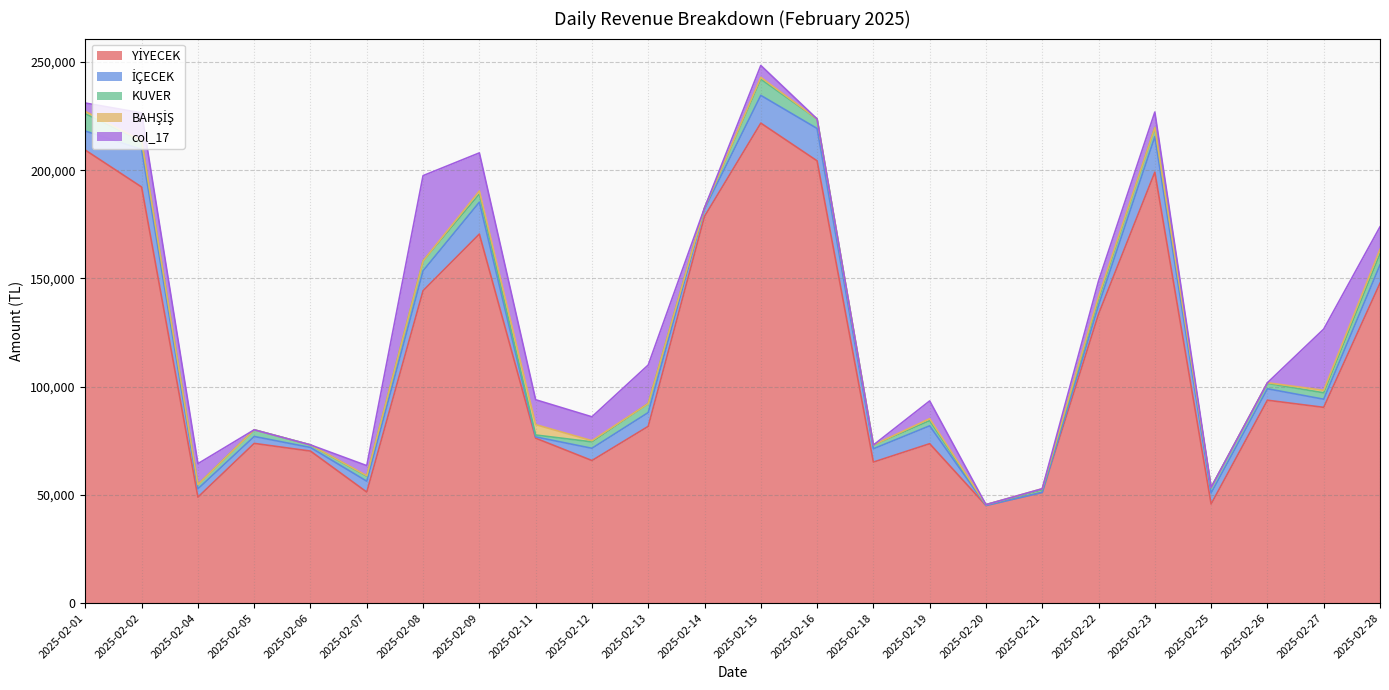

Where is KUVER nearest to the value 4200?

2025-02-13